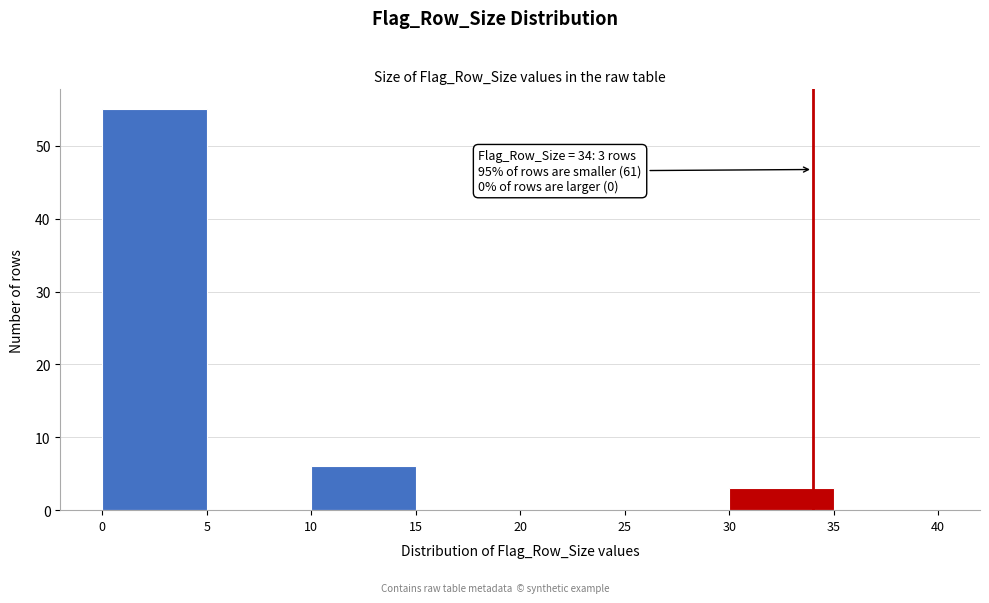

Over which range of the x-axis is the bar tallest?

0 to 5